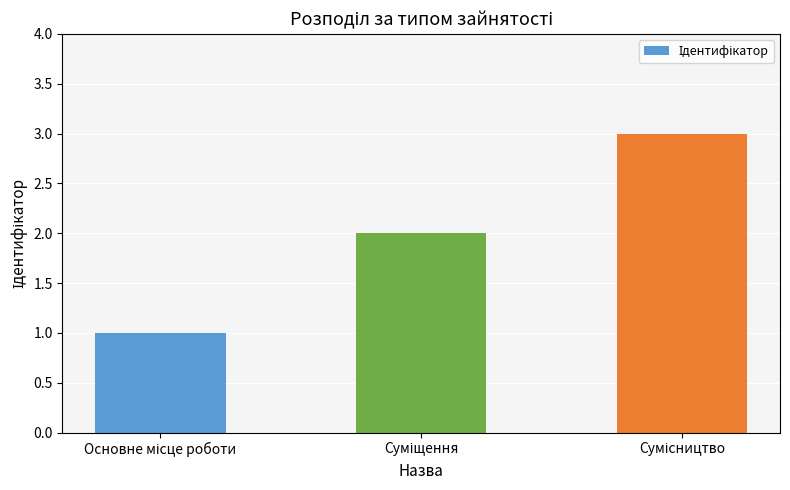

What is the maximum value shown in the chart?

3